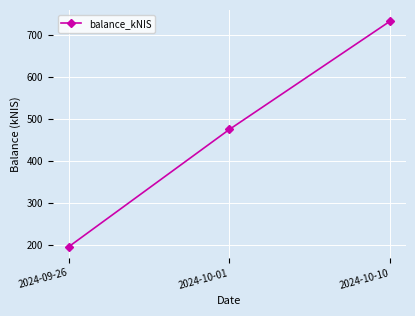

List the labels in order of value, smallest first.

2024-09-26, 2024-10-01, 2024-10-10